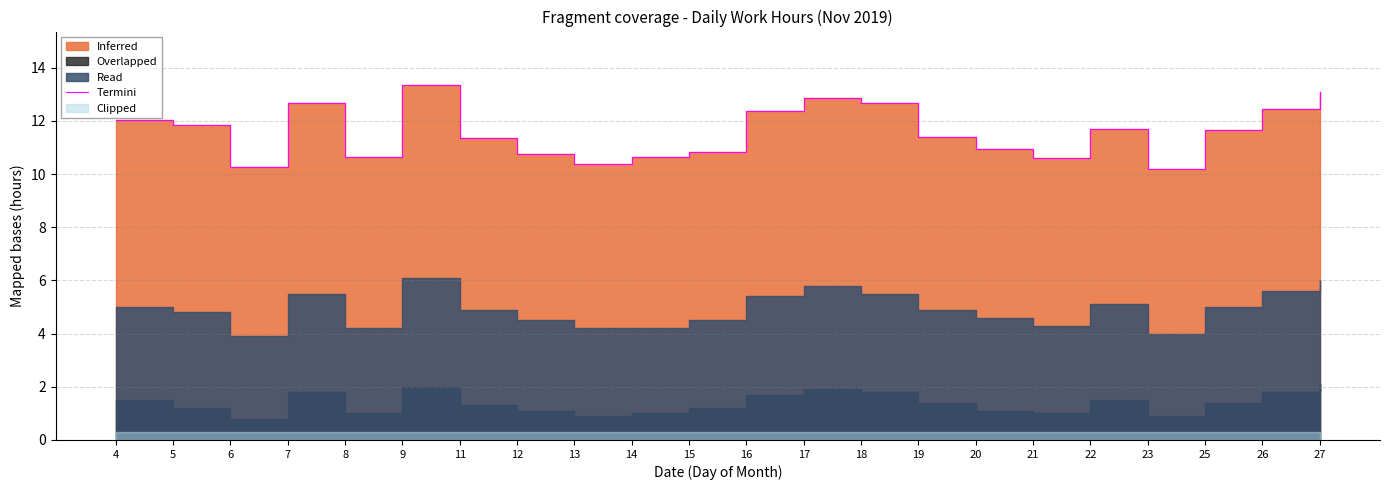

What is the change in value from 22 to 27?

+1.4